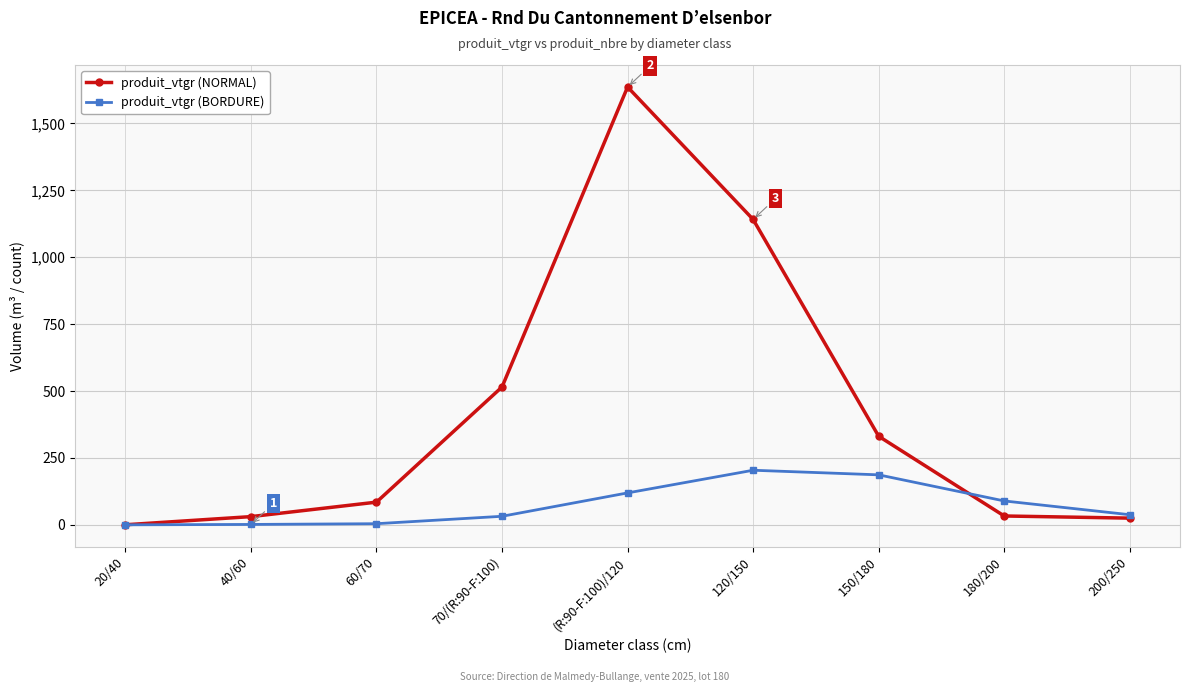

Is the value of produit_vtgr (BORDURE) at 120/150 greater than the value of produit_vtgr (NORMAL) at 200/250?

Yes